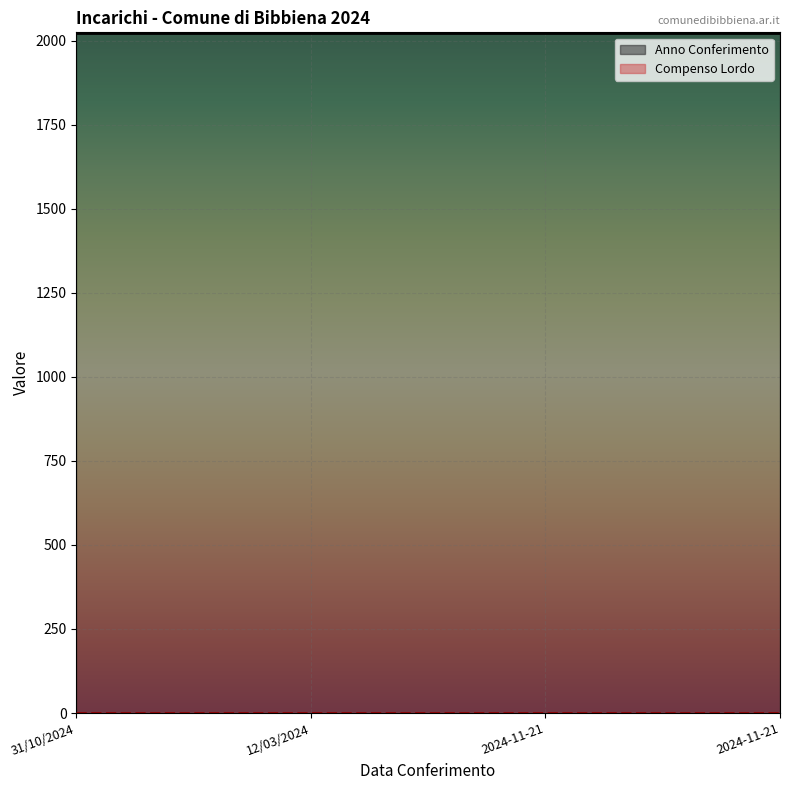

True or false: Compenso Lordo and Anno Conferimento cross at least once.

False